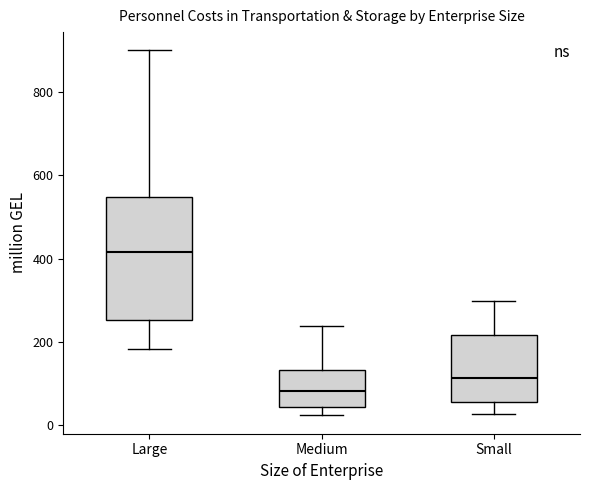

Where does the lower whisker of the box for Medium end on the y-axis? The values are not printed on the chart, so give them approximately, as read against the axis.

20